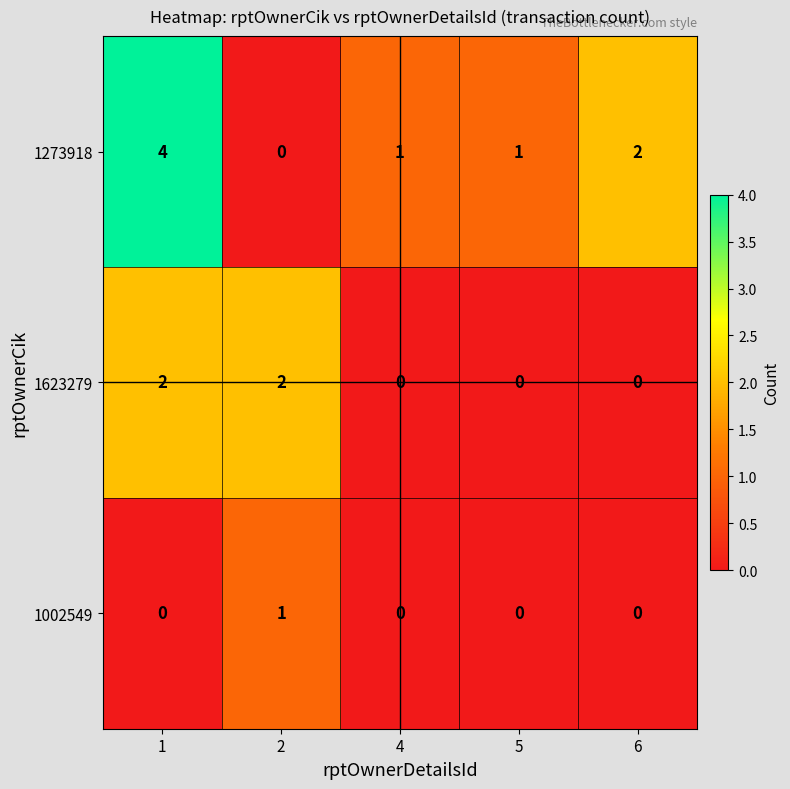

What is the total value across all series at 6?

2